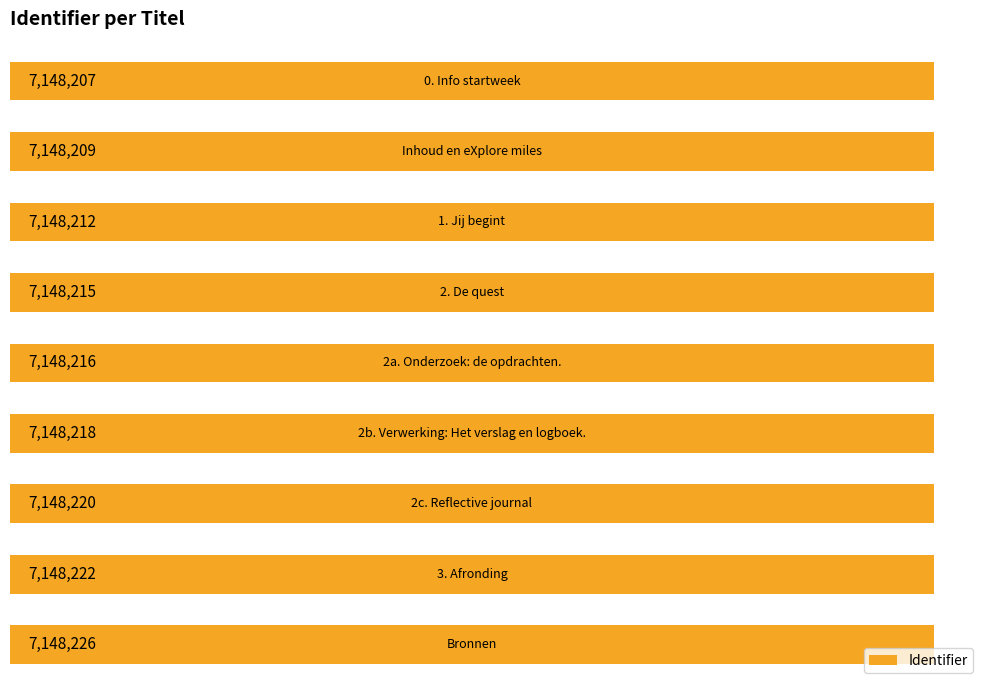

What is the difference between the values at 2 and 3?

3